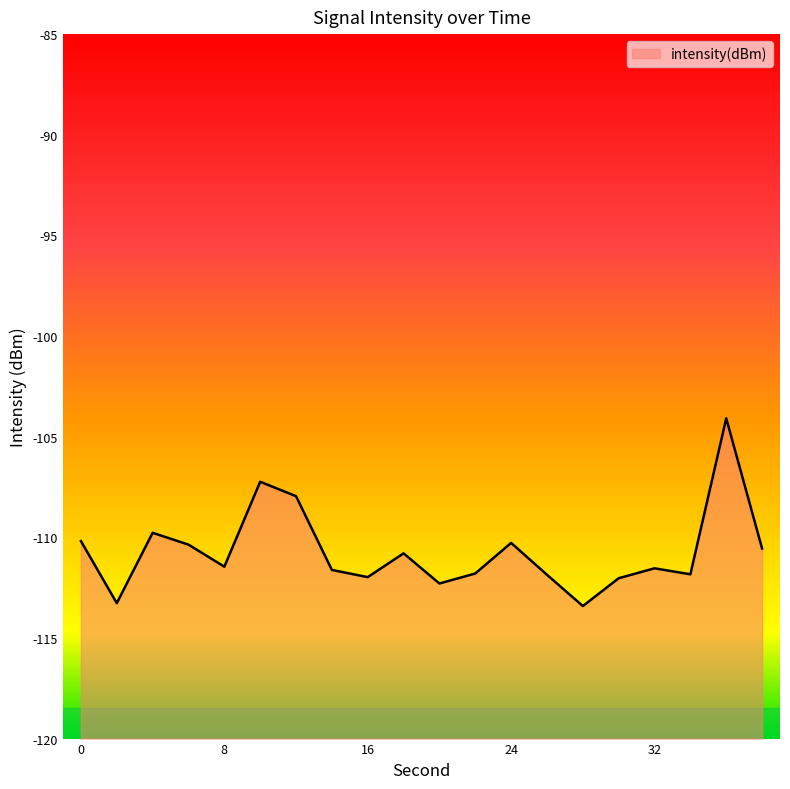

What is the difference between the values at 36 and 34?

7.7